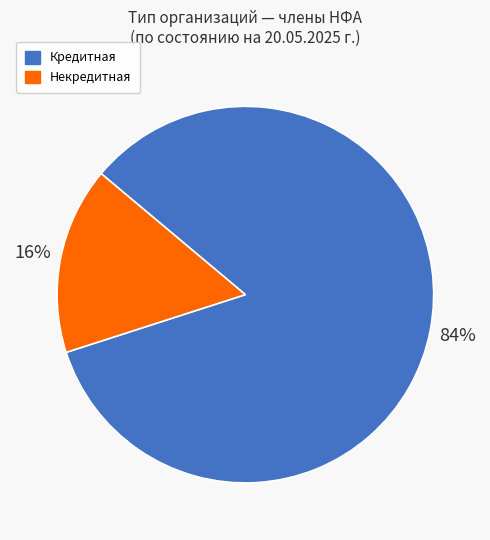

Does Некредитная represent more than half of the total?

No